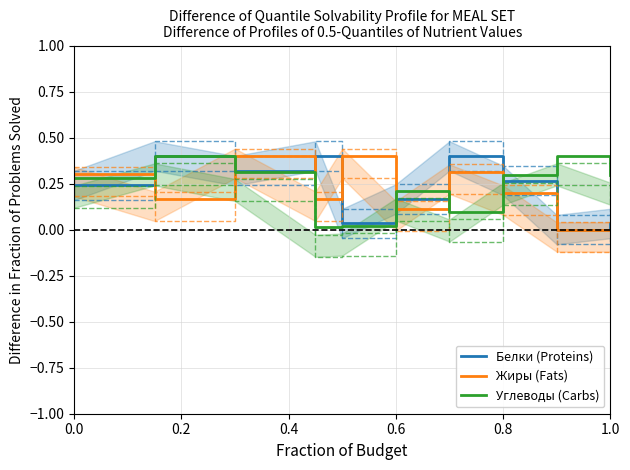

True or false: Жиры (Fats) and Белки (Proteins) intersect in this chart.

True